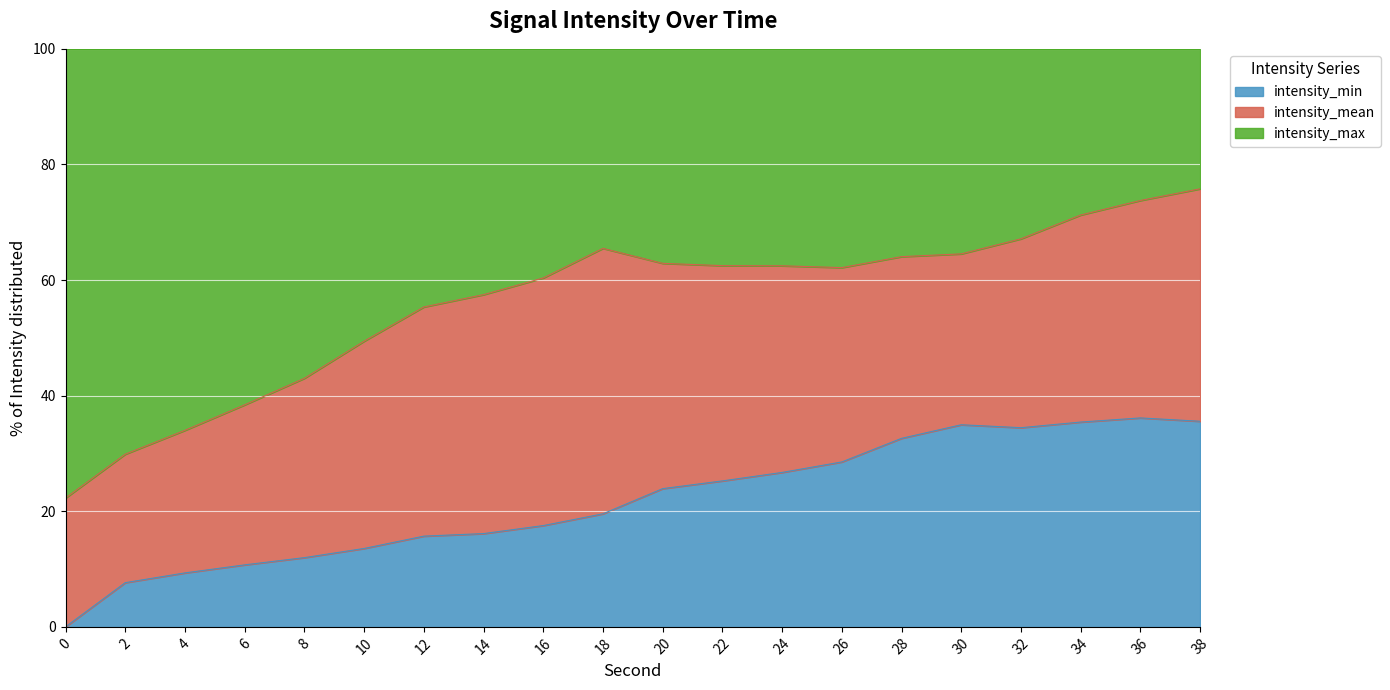

True or false: intensity_min has a value of 11.6 at 38.

False